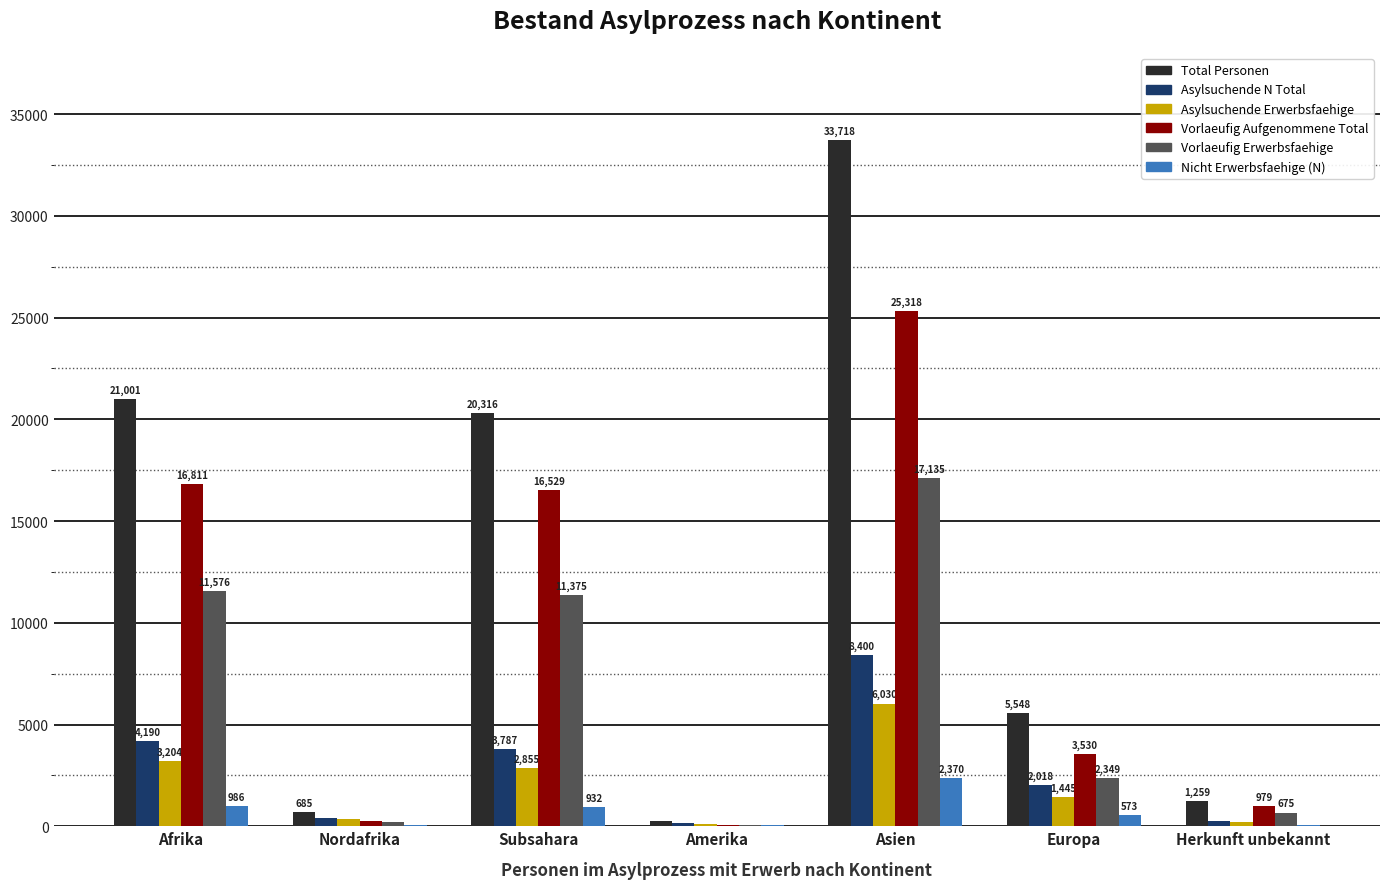

Between Afrika and Asien, which series saw the biggest shift?

Total Personen